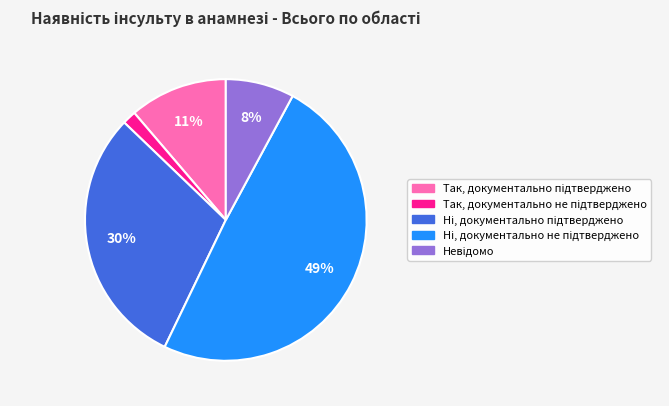

Is there any slice that represents more than half of the pie?

No